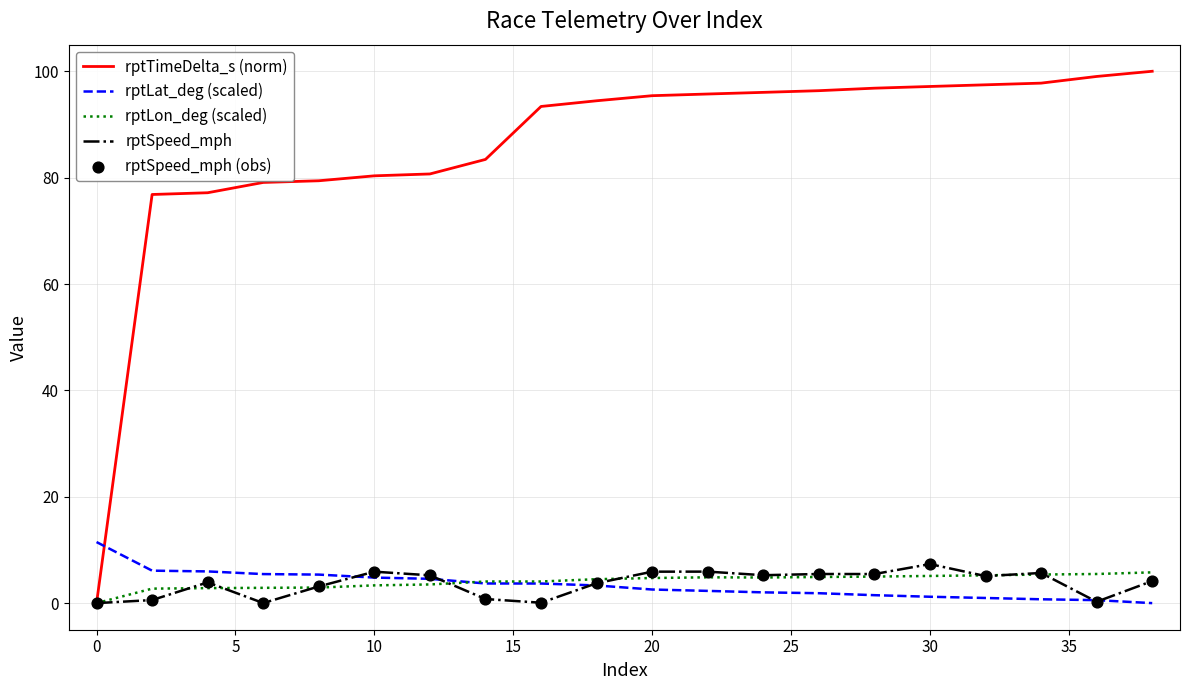

Which series has the largest total across all categories?

rptTimeDelta_s (norm)